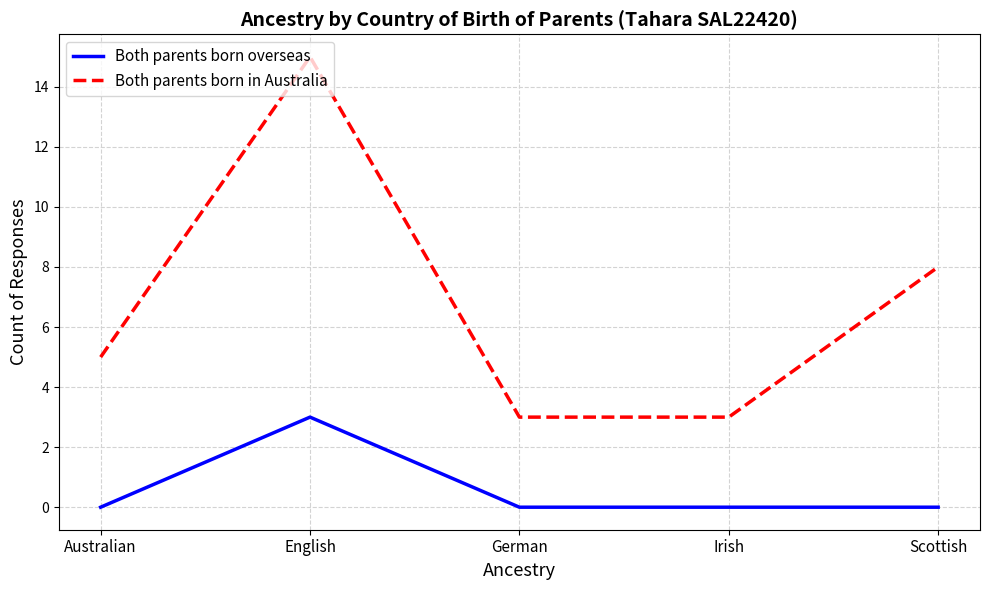

True or false: Both parents born in Australia and Both parents born overseas cross at least once.

False